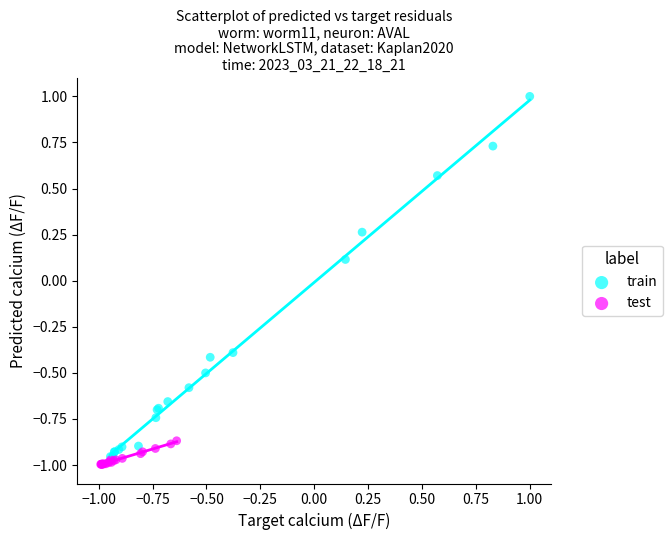

Which series contains the highest Y value?

train